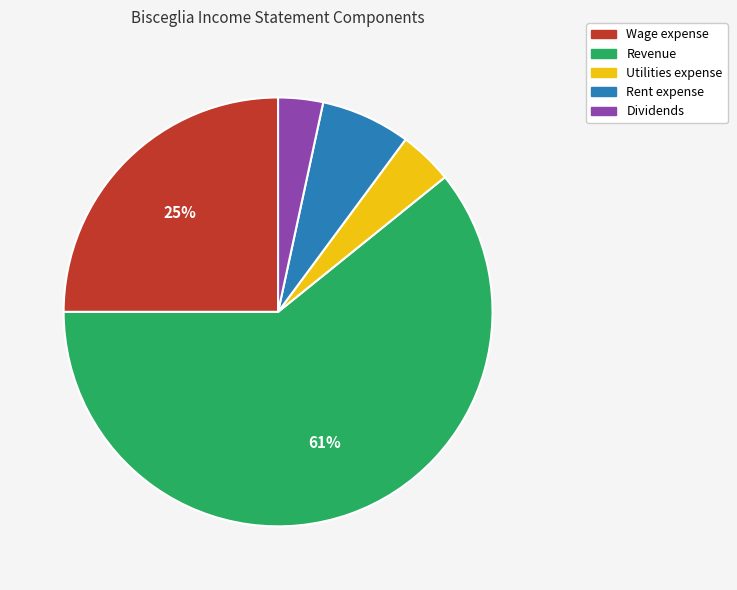

Rank the categories by value from lowest to highest.

Dividends, Utilities expense, Rent expense, Wage expense, Revenue